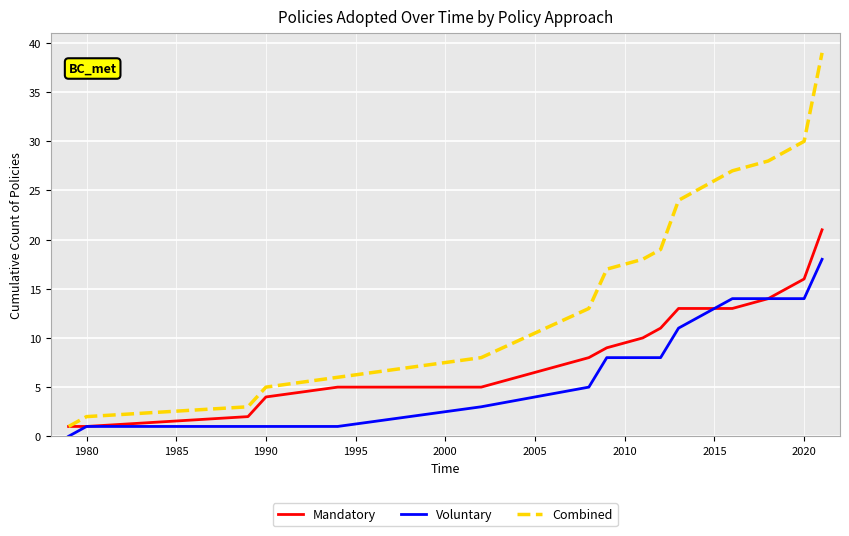

List the series in order of their overall mean, lowest first.

Voluntary, Mandatory, Combined